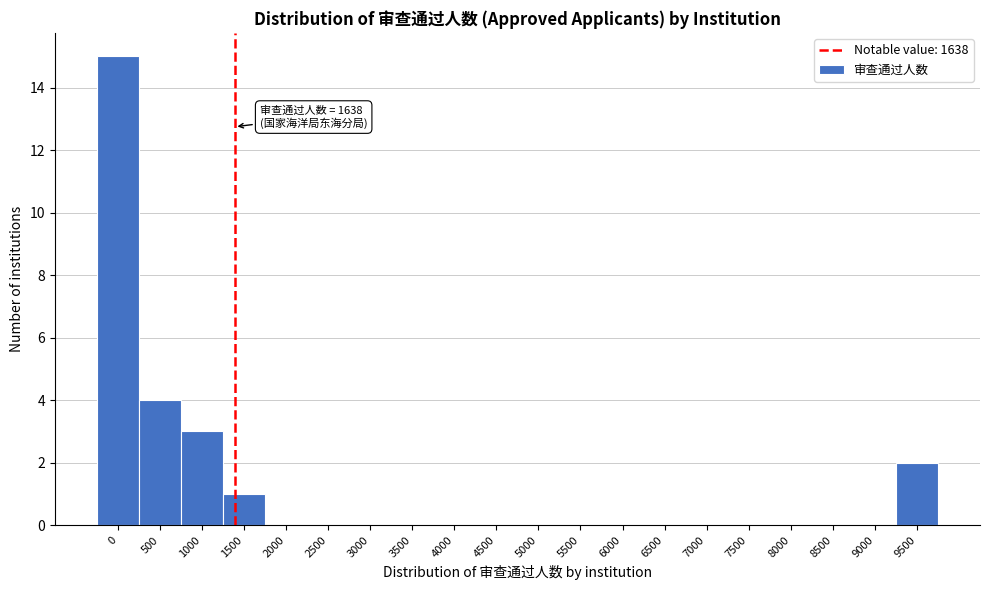

Reading left to right, list all the values displayed in this chart.

0=15	500=4	1000=3	1500=1	2000=0	2500=0	3000=0	3500=0	4000=0	4500=0	5000=0	5500=0	6000=0	6500=0	7000=0	7500=0	8000=0	8500=0	9000=0	9500=2